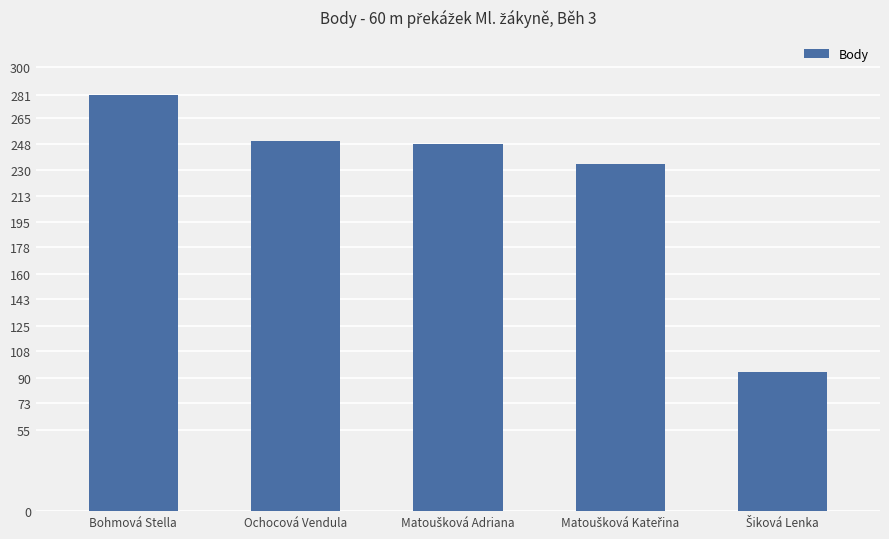

What is the average value?

221